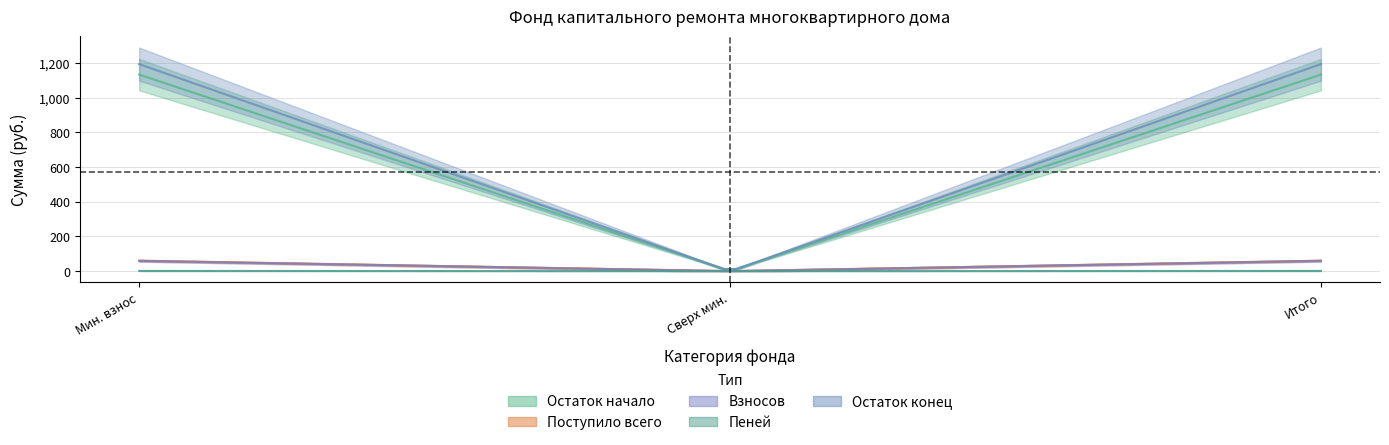

True or false: Остаток конец has a value of 323.7 at за счет минимального взноса.

False